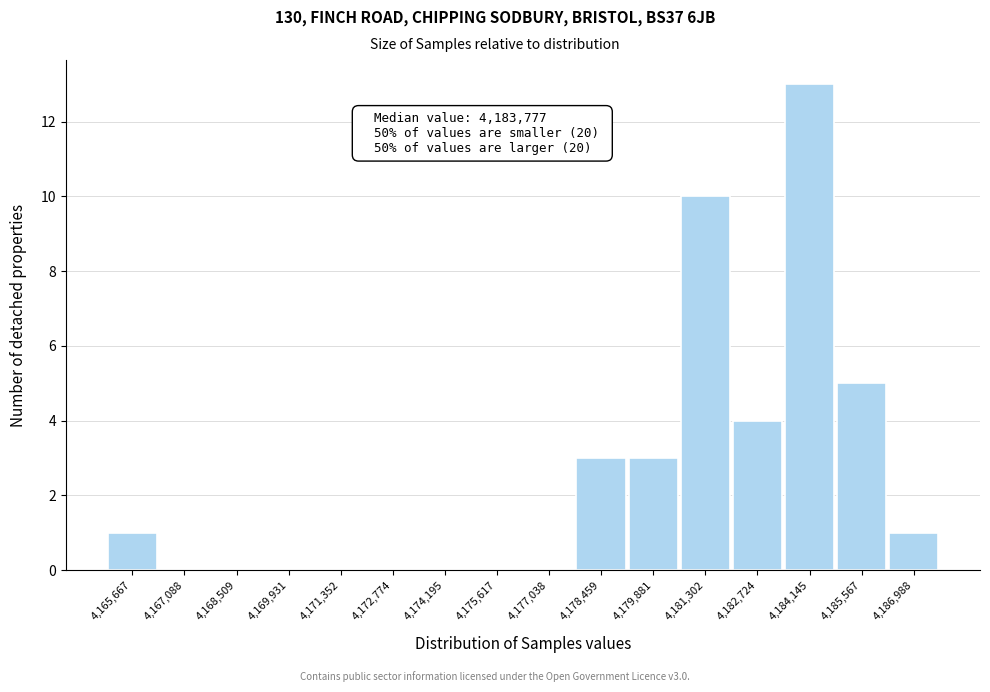

Reading left to right, list all the values displayed in this chart.

4,165,667=1	4,167,088=0	4,168,509=0	4,169,931=0	4,171,352=0	4,172,774=0	4,174,195=0	4,175,617=0	4,177,038=0	4,178,459=3	4,179,881=3	4,181,302=10	4,182,724=4	4,184,145=13	4,185,567=5	4,186,988=1